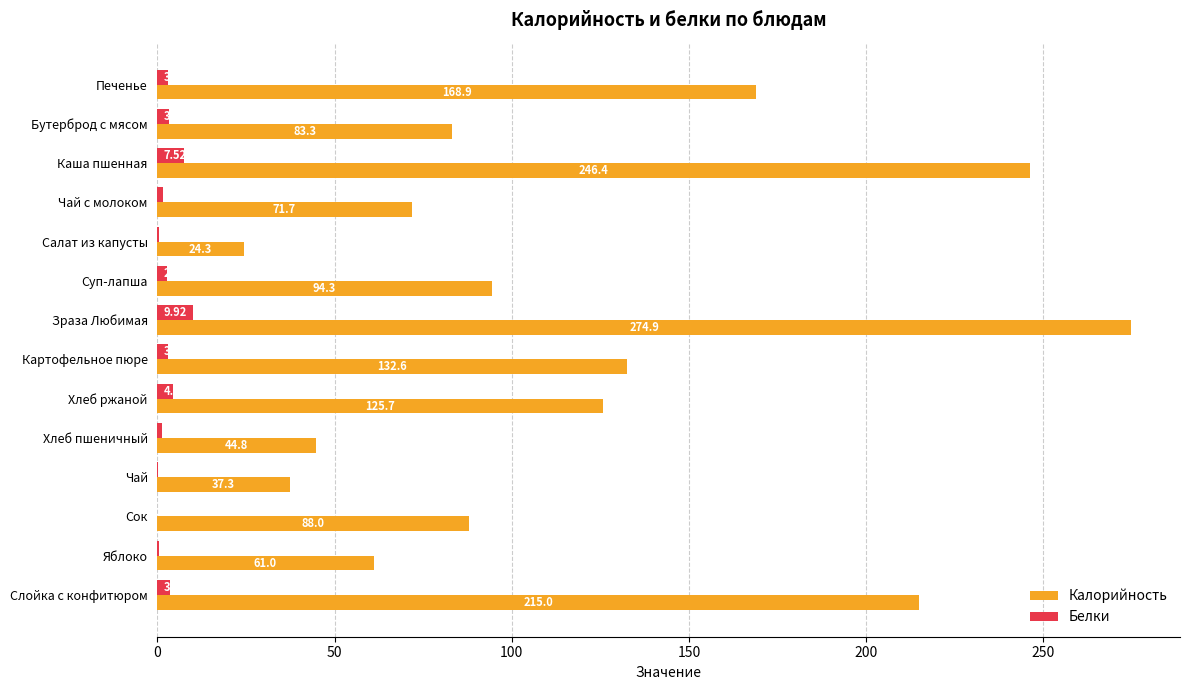

At which category is the sum across all series the highest?

Зраза Любимая